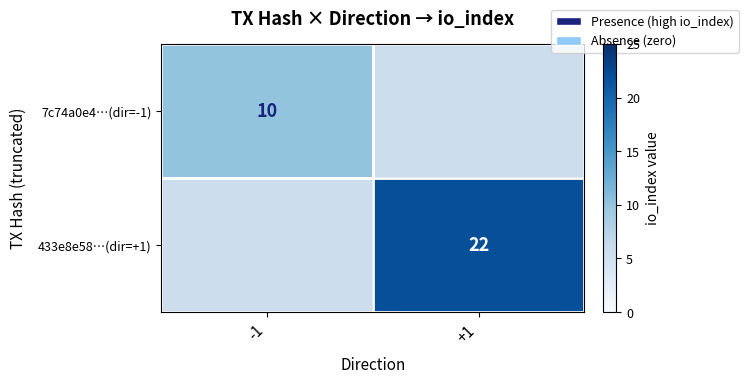

True or false: 7c74a0e4…(dir=-1) has a value of 14 at -1.

False